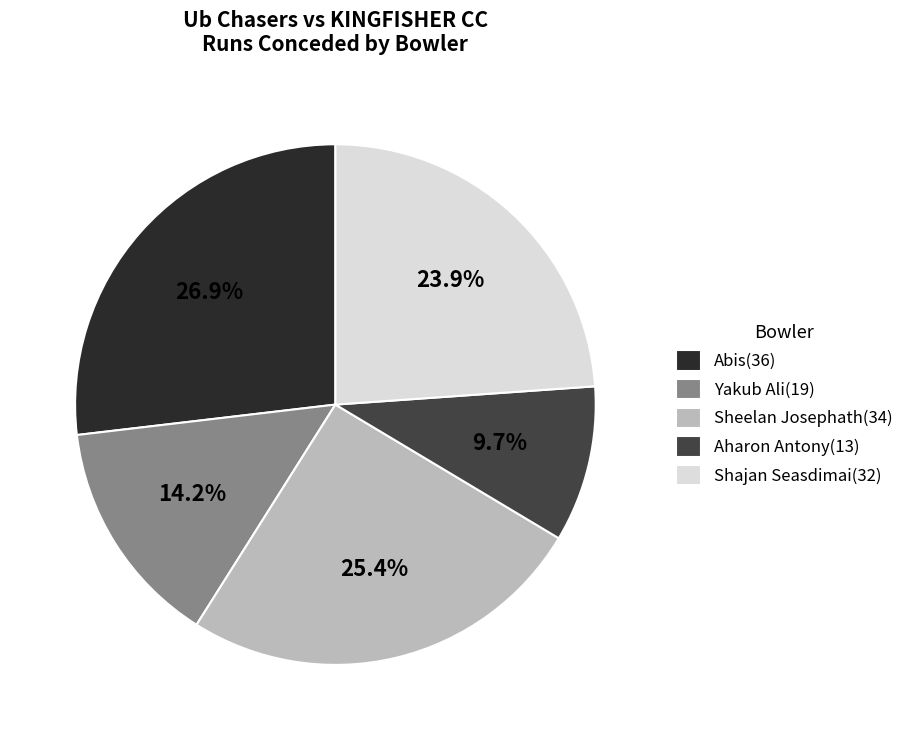

Which slice is the smallest?

Aharon Antony(13)